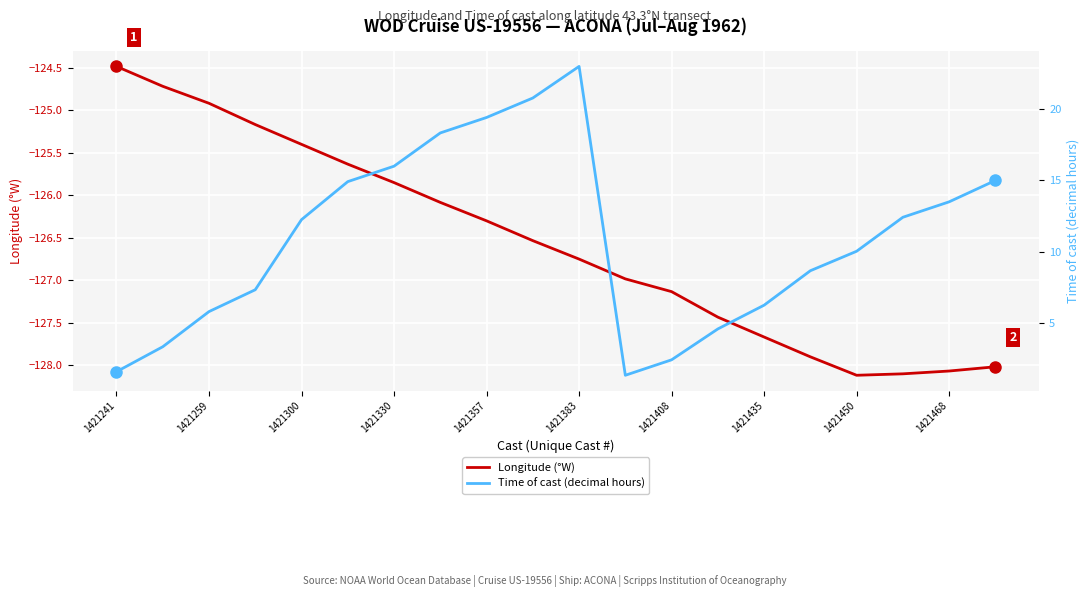

Reading left to right, what are all the values shown in this chart?

Longitude (°W): -124.5	-124.7	-124.9	-125.2	-125.4	-125.6	-125.8	-126.1	-126.3	-126.5	-126.8	-127.0	-127.1	-127.4	-127.7	-127.9	-128.1	-128.1	-128.1	-128.0
Time of cast (decimal hours): 1.6	3.3	5.8	7.3	12.2	14.9	16.0	18.3	19.4	20.8	23.0	1.3	2.4	4.6	6.2	8.7	10.0	12.4	13.5	15.0